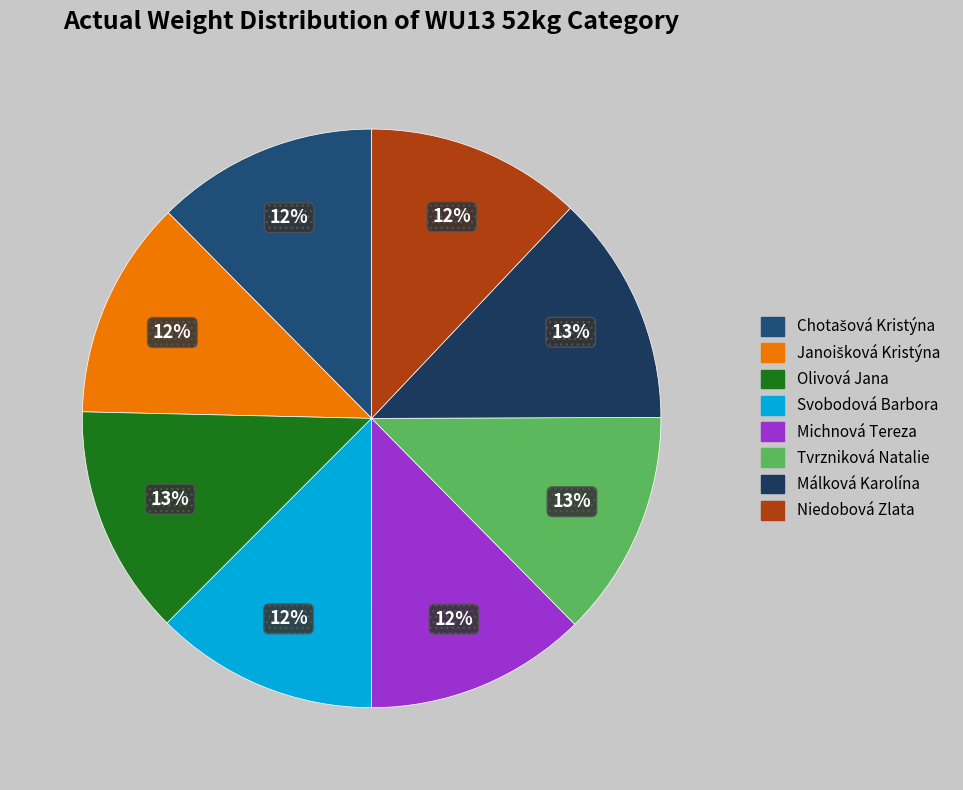

Is it true that Tvrzniková Natalie is 6% of the pie?

False